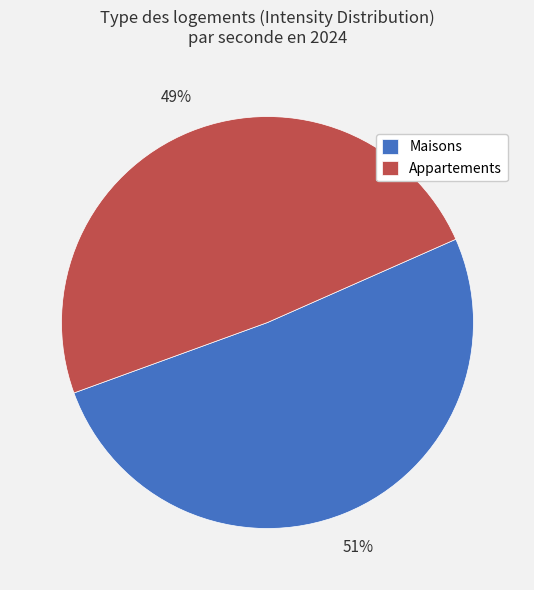

Is the sum of Maisons and Appartements greater than half?

Yes